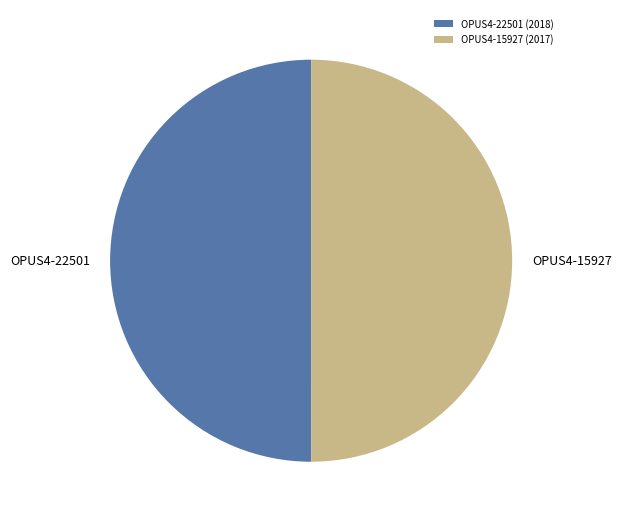

Do OPUS4-15927 (2017) and OPUS4-22501 (2018) together represent more than half of the pie?

Yes